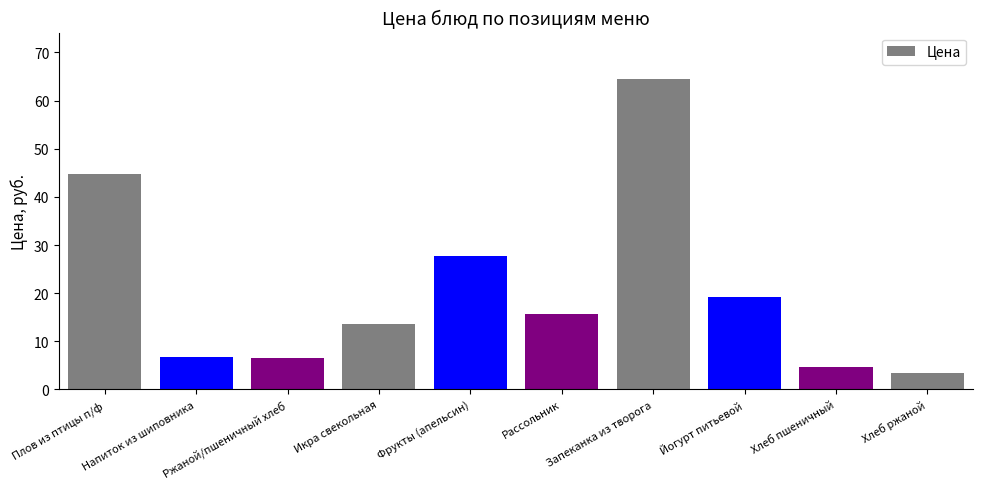

Where is the data nearest to the value 33?

Фрукты (апельсин)